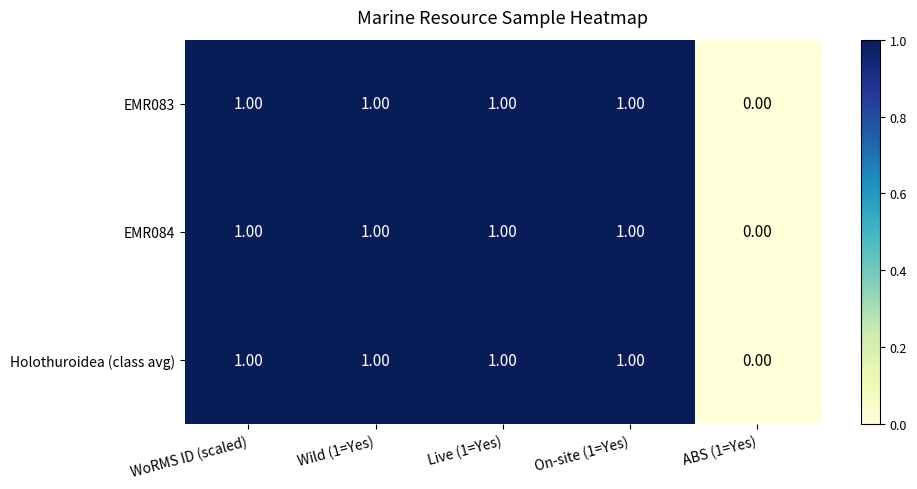

Is the value of EMR083 at Wild (1=Yes) greater than the value of Holothuroidea (class avg) at ABS (1=Yes)?

Yes